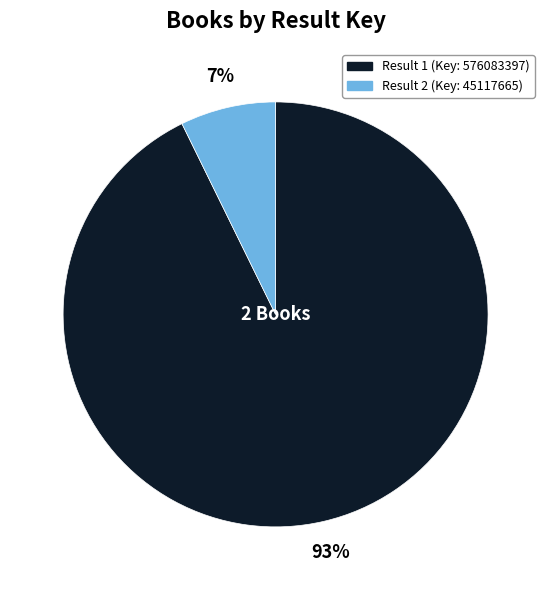

To the nearest percent, what is the average slice percentage?

50%